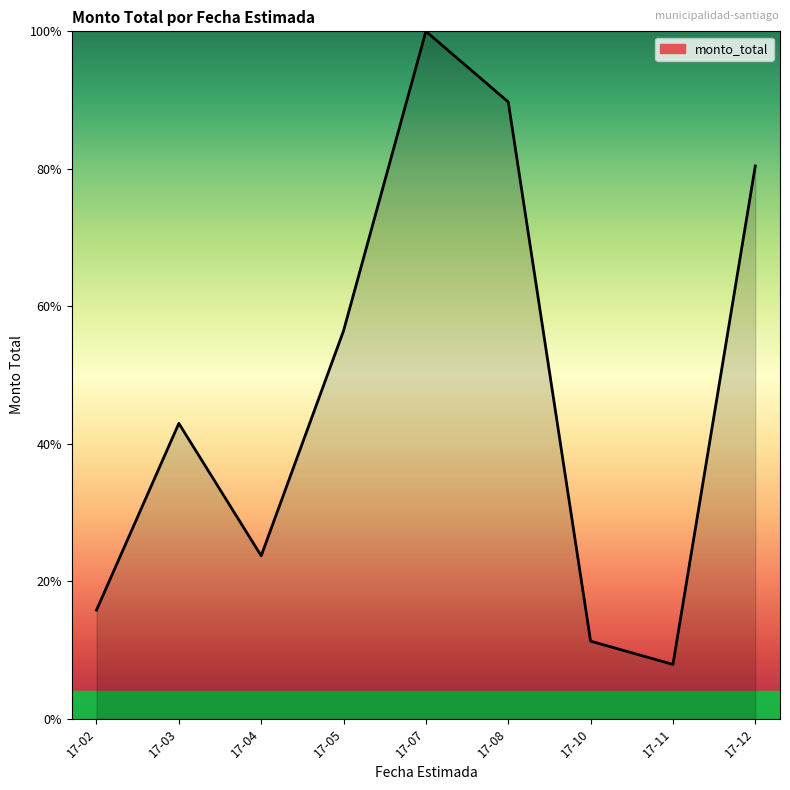

What is the change in value from 17-08 to 17-10?

-78.4